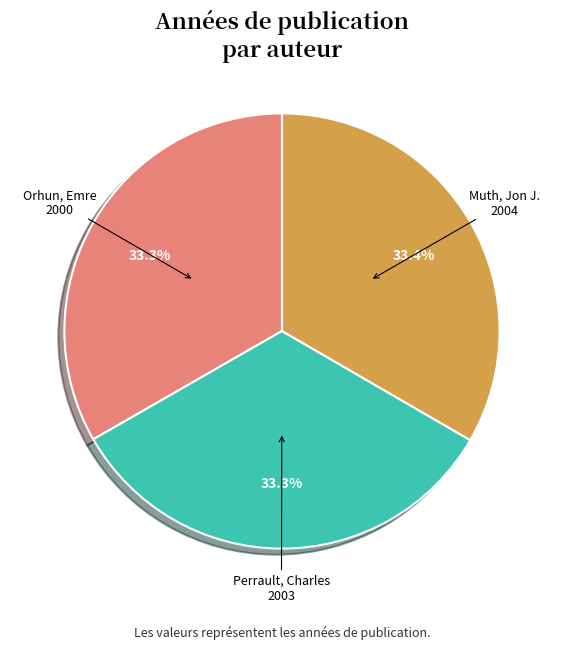

What portion of the pie excludes Muth, Jon J.?

66.6%